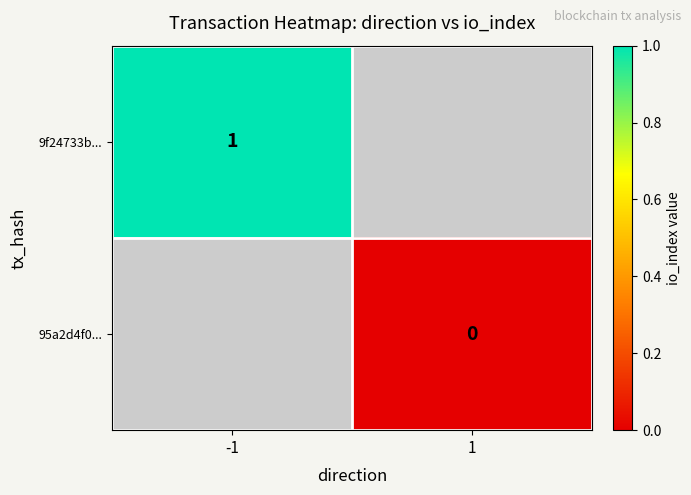

Is it true that 95a2d4f0... equals 0.0 at 1?

True